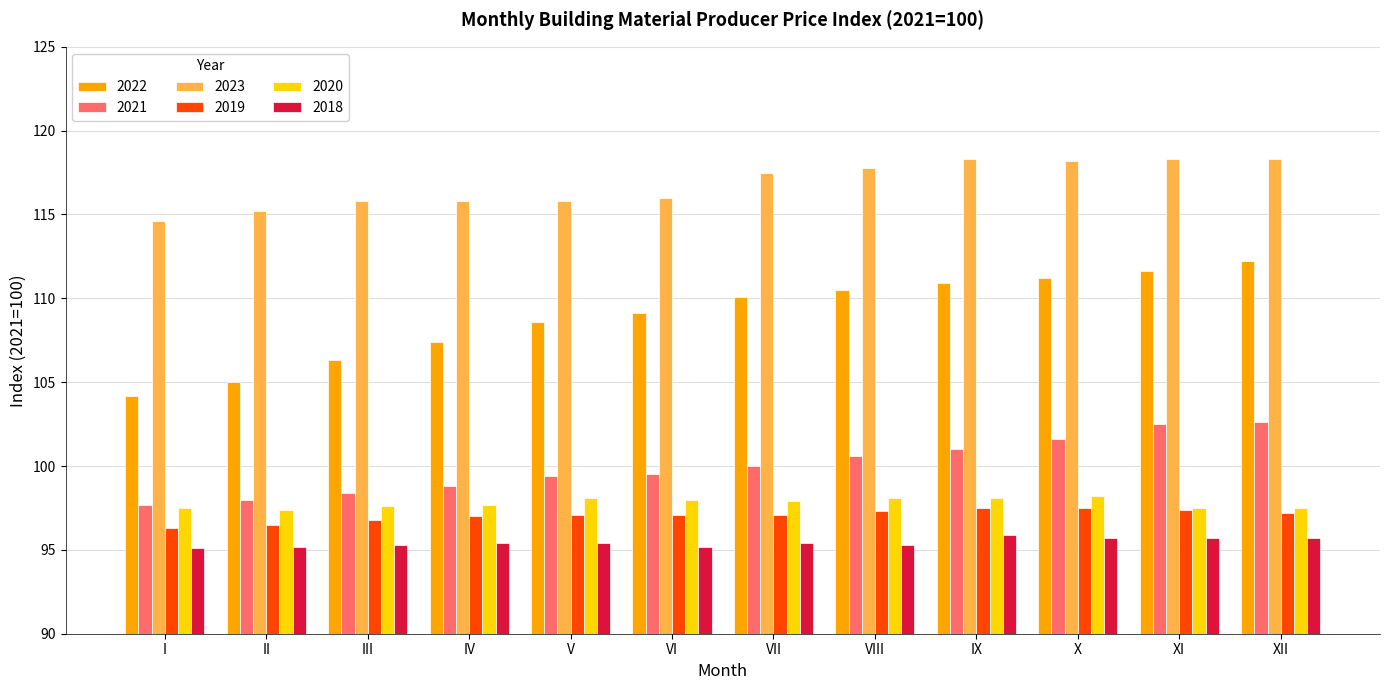

Is the value of 2022 at X greater than the value of 2023 at X?

No